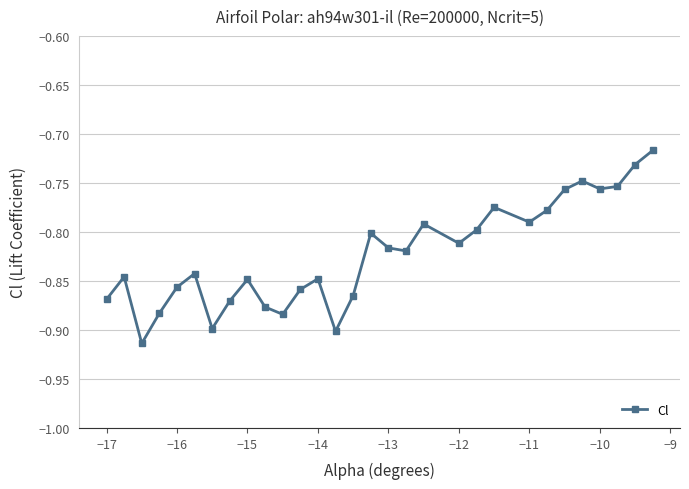

How many interior local peaks (higher than both neighbors) does the data have?

8